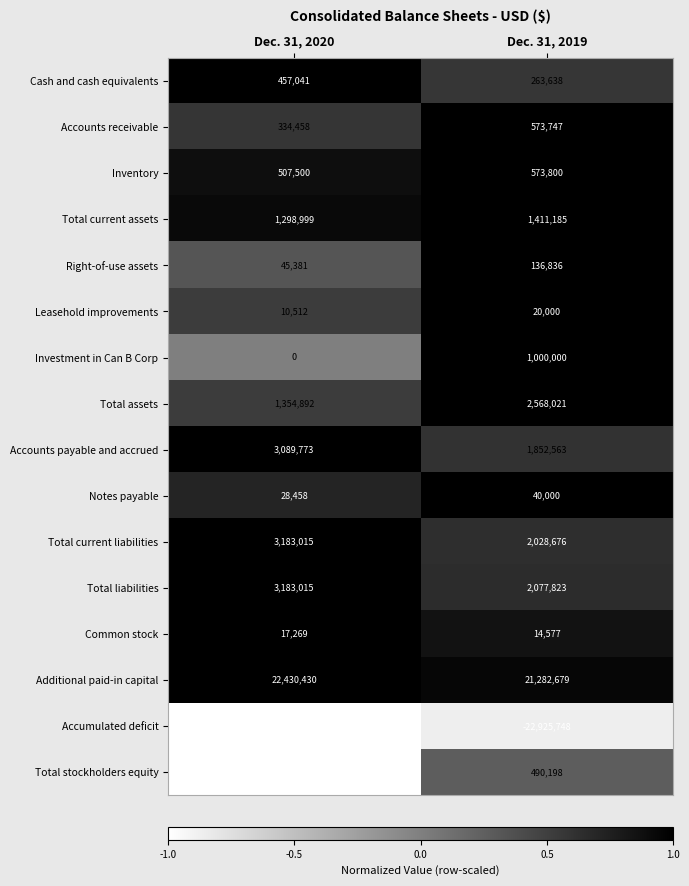

Where is Cash and cash equivalents nearest to the value 360339?

Dec. 31, 2019